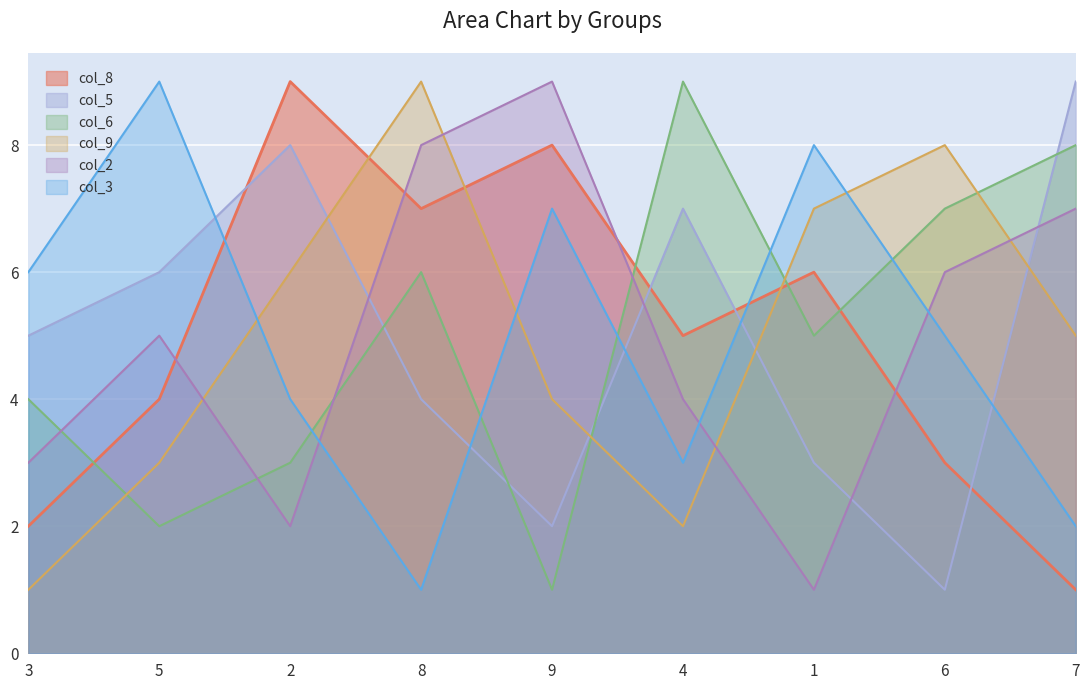

Where do col_2 and col_6 first cross each other?

3 and 5